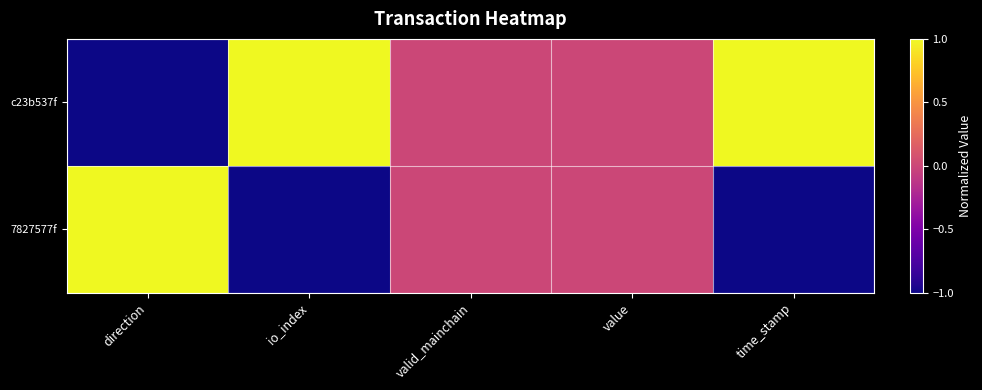

Between direction and io_index, which series saw the biggest shift?

c23b537f